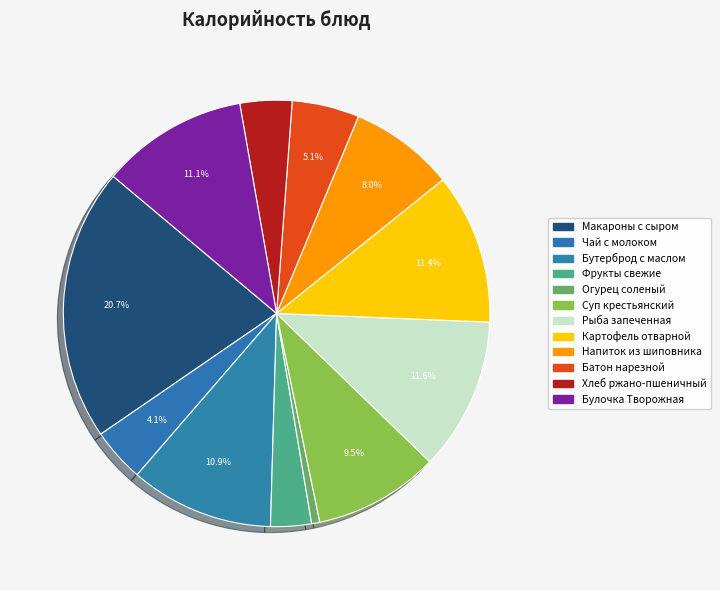

How many segments does this pie chart have?

12